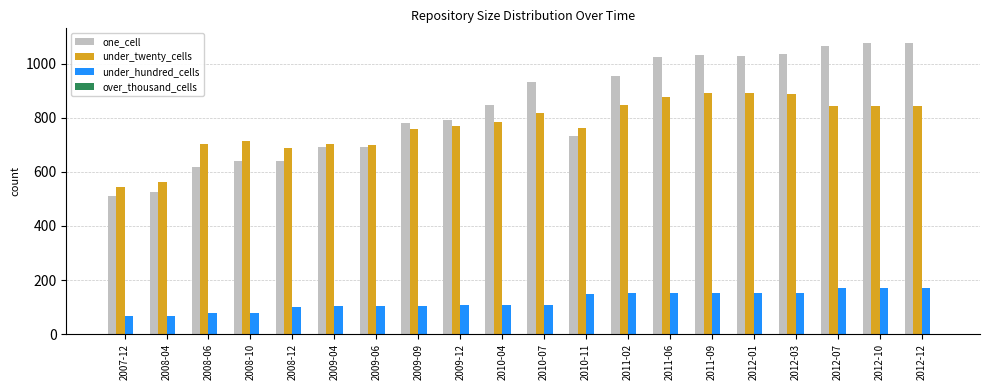

At 2008-04, list the series in order from largest to smallest.

under_twenty_cells, one_cell, under_hundred_cells